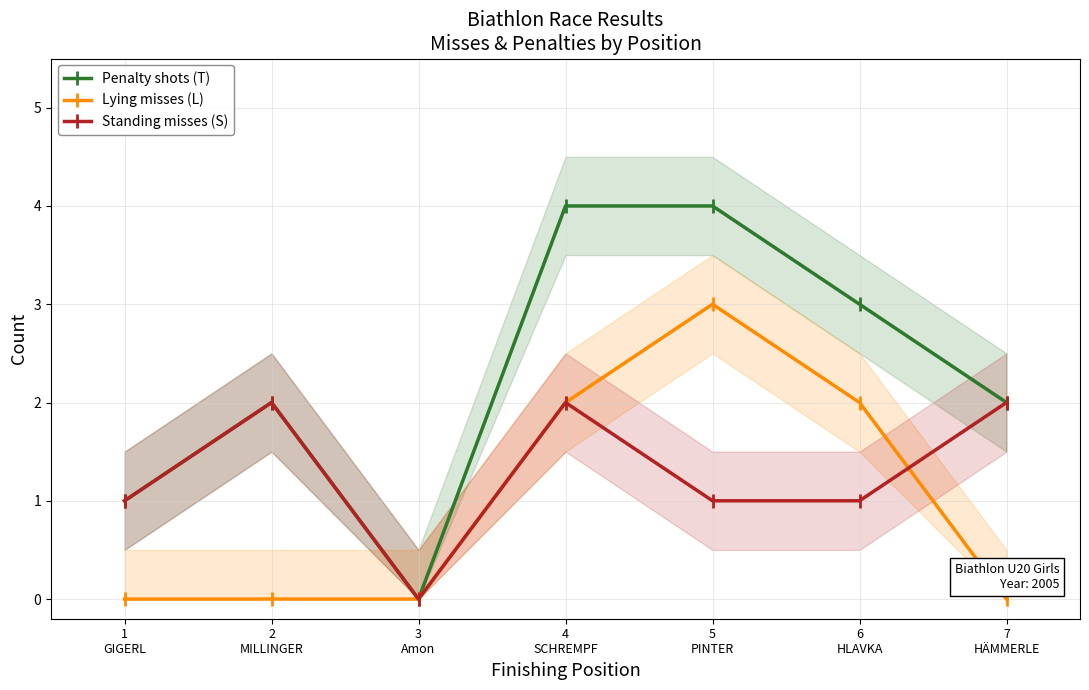

Is this an area chart (filled region under the line)?

No